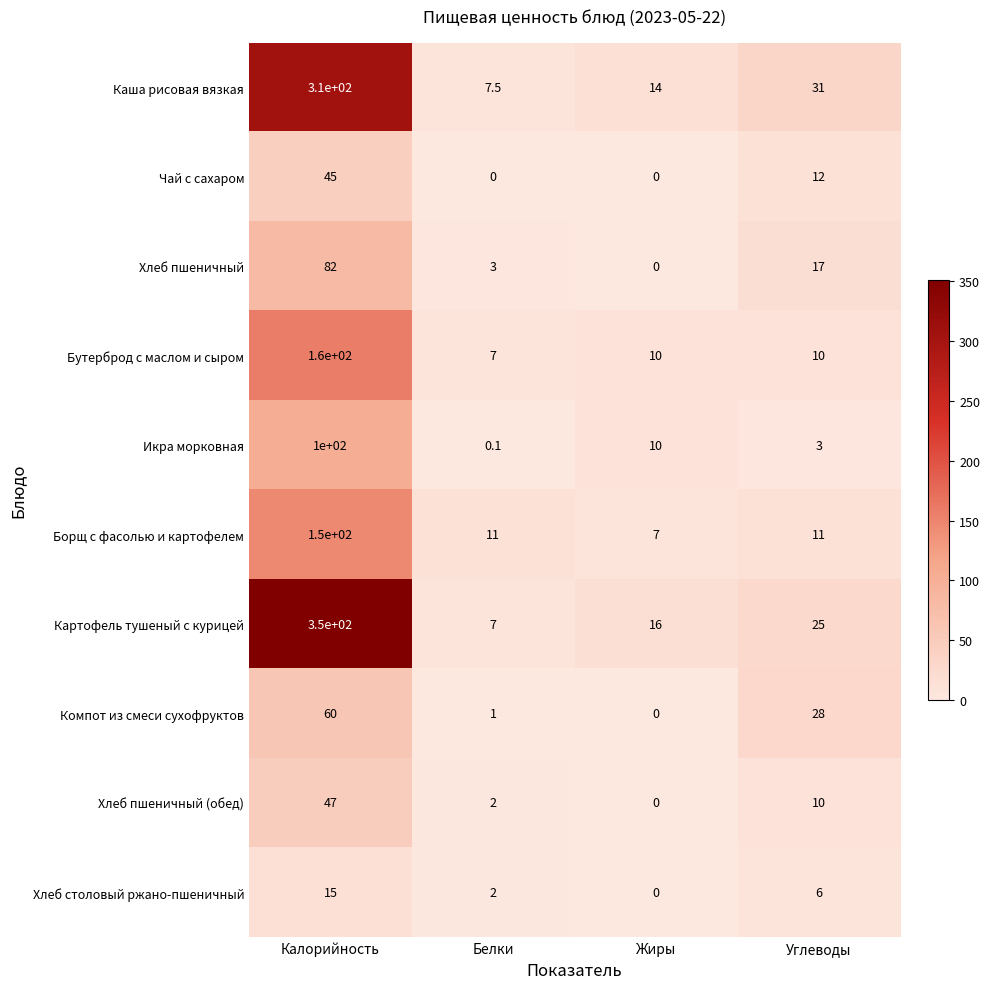

Rank the categories by Каша рисовая вязкая value from highest to lowest.

Калорийность, Углеводы, Жиры, Белки